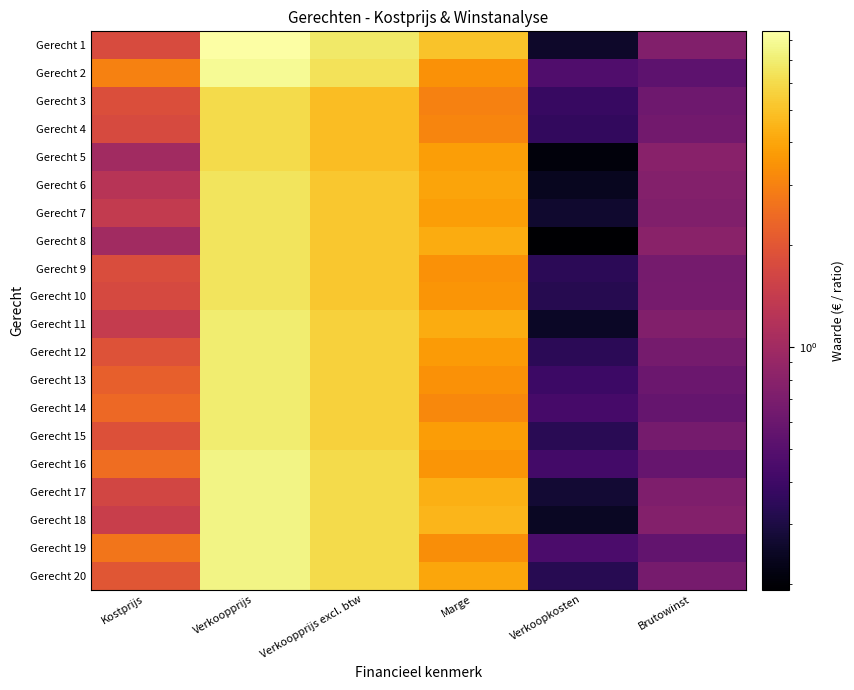

What is the spread (max minus min) of values at Brutowinst?

0.3